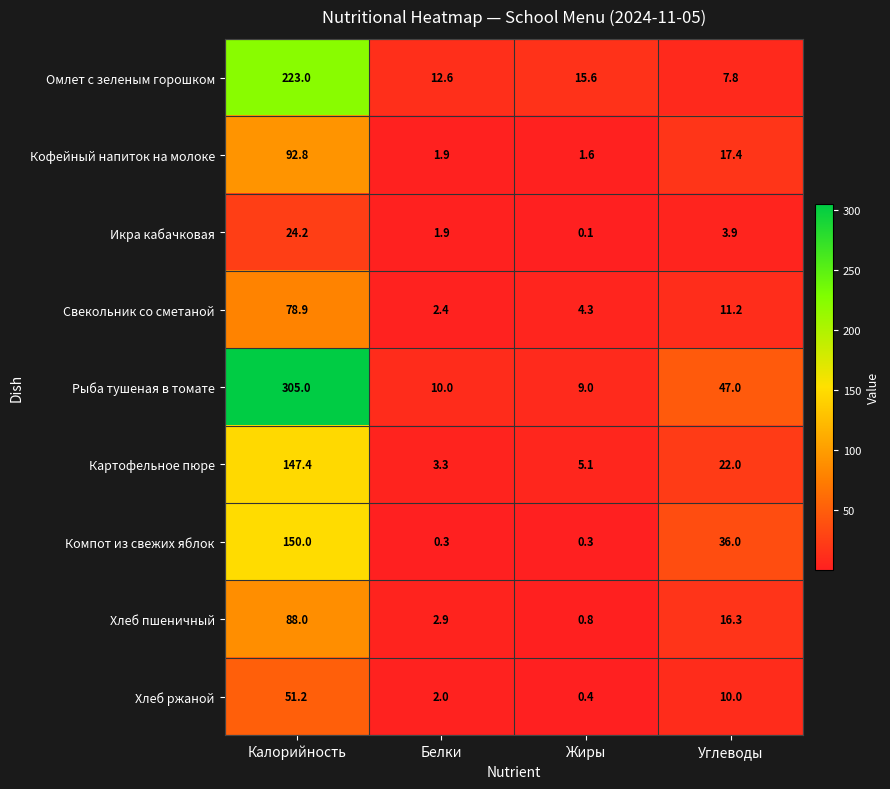

What is the difference between the highest and lowest values at Калорийность?

280.8